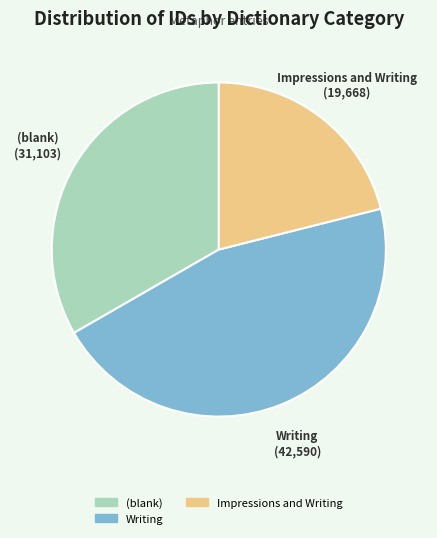

Is there a majority slice in this chart?

No